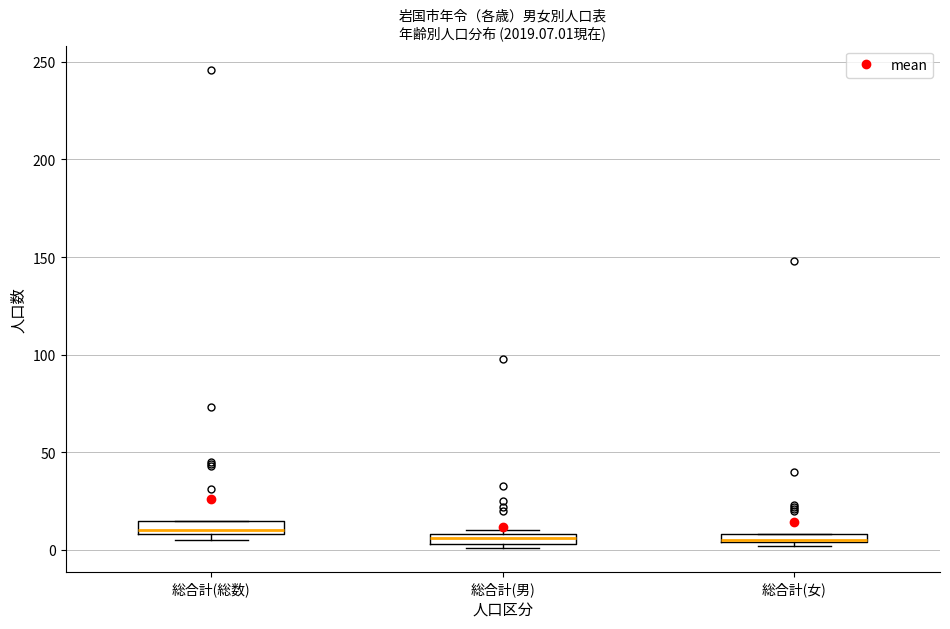

Where is the lower edge of the box for 総合計(総数) on the y-axis? The values are not printed on the chart, so give them approximately, as read against the axis.

10